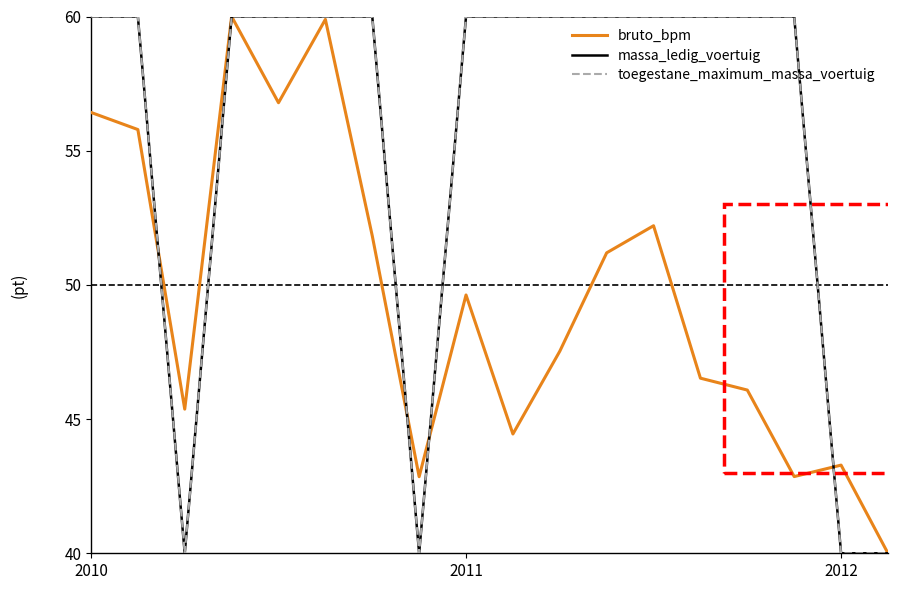

Is this an area chart (filled region under the line)?

No